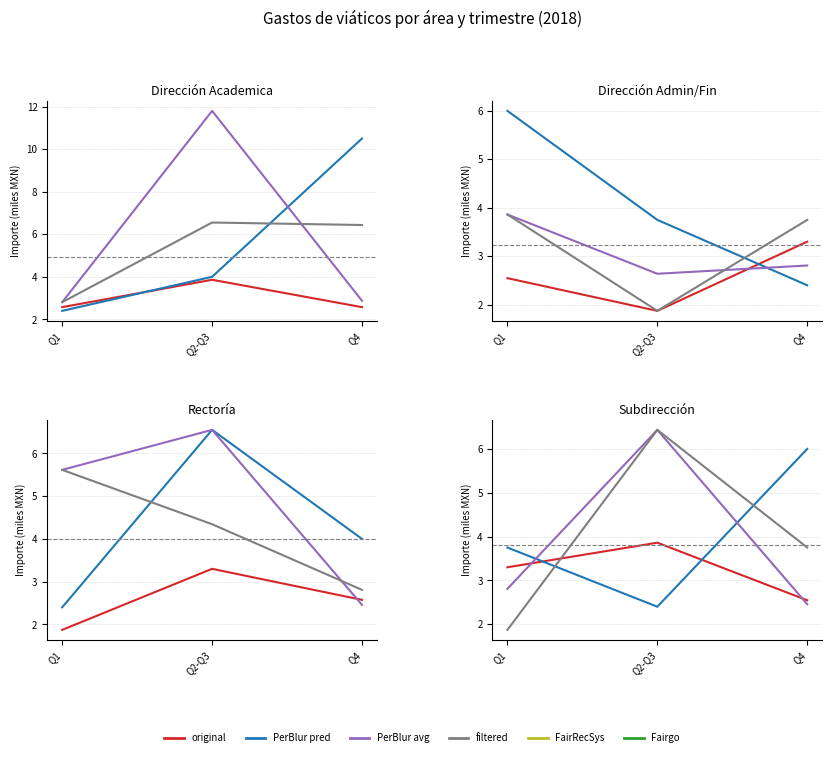

What is the difference between the PerBlur pred values at Q2-Q3 and Q1?

1.4